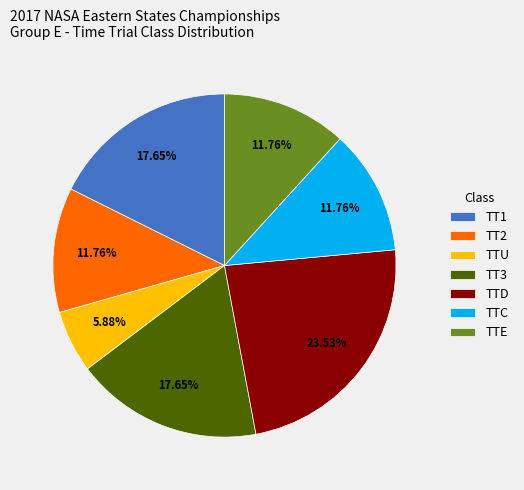

Is there any slice that represents more than half of the pie?

No